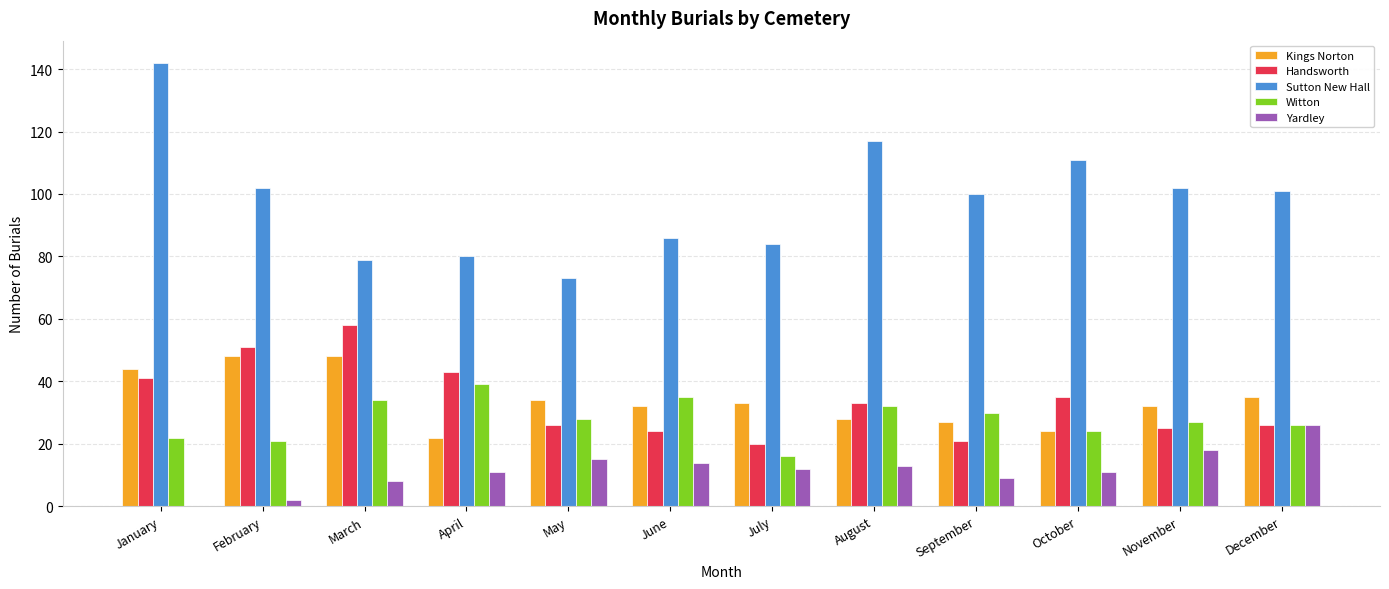

What is the greatest value displayed?

142